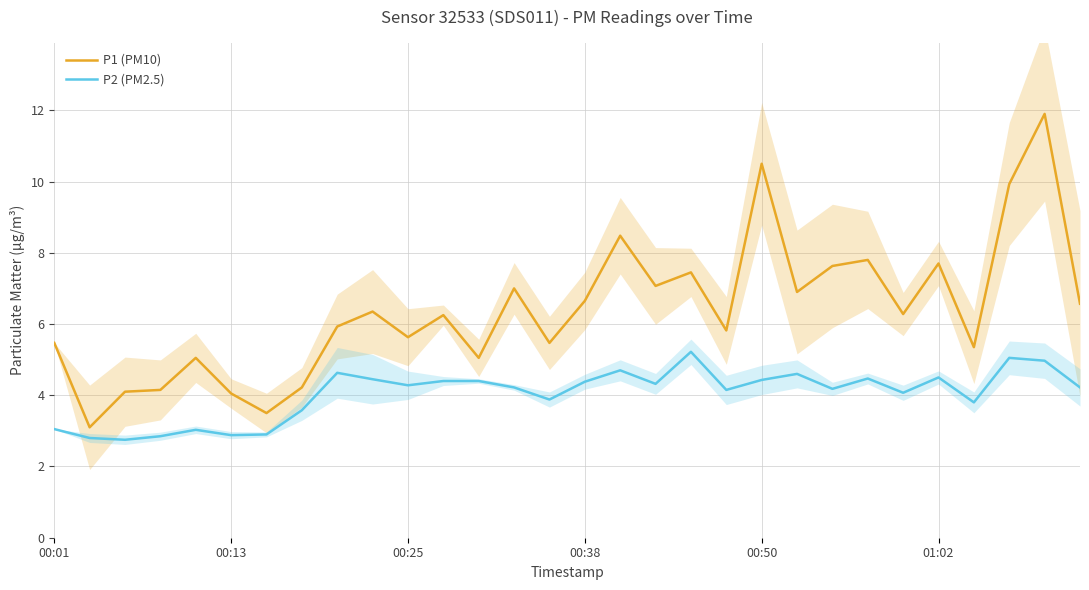

True or false: P2 (PM2.5) and P1 (PM10) cross at least once.

False